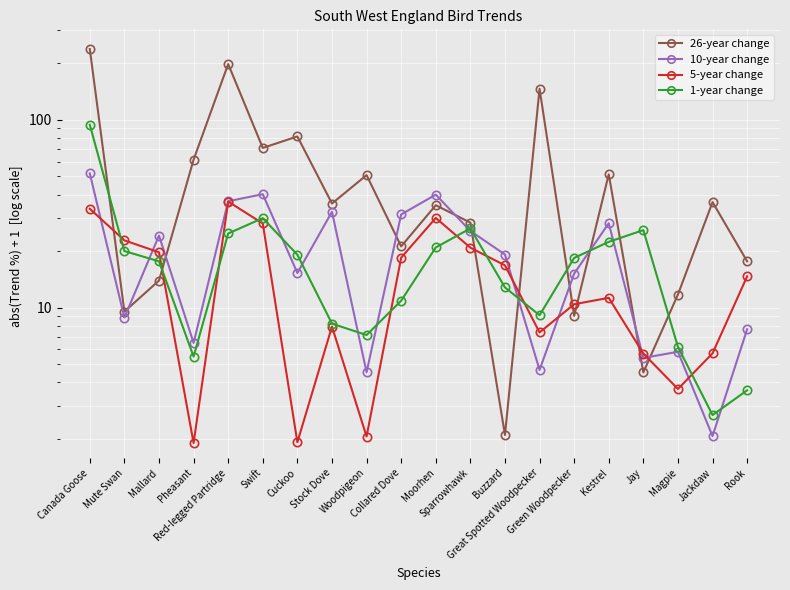

The 5-year change series shows 23.3 at Rook. True or false?

False